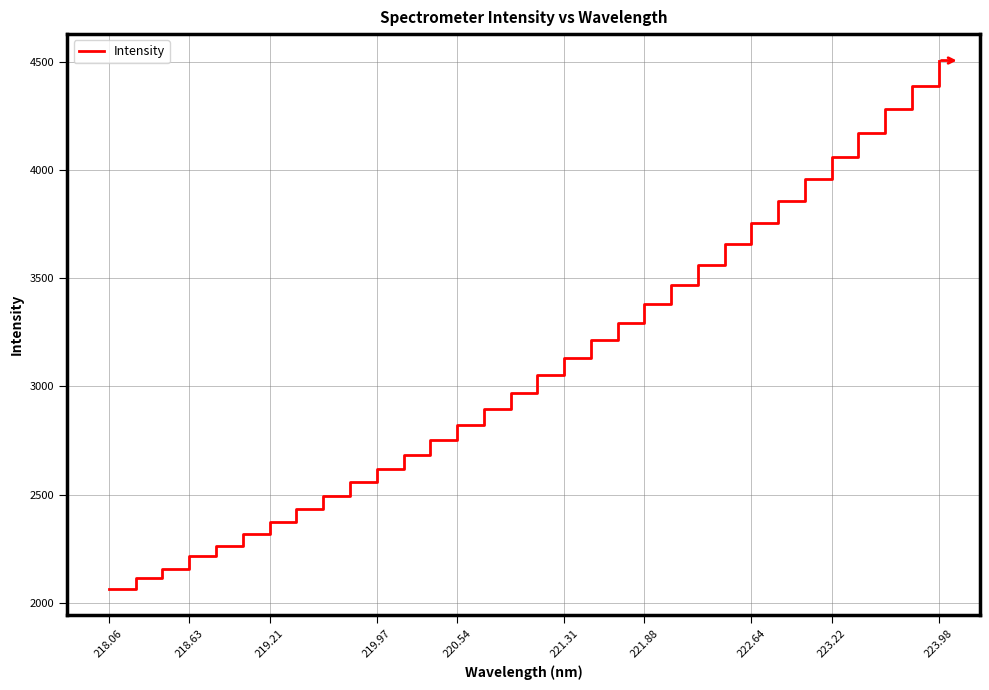

Count the number of data series in this chart.

1